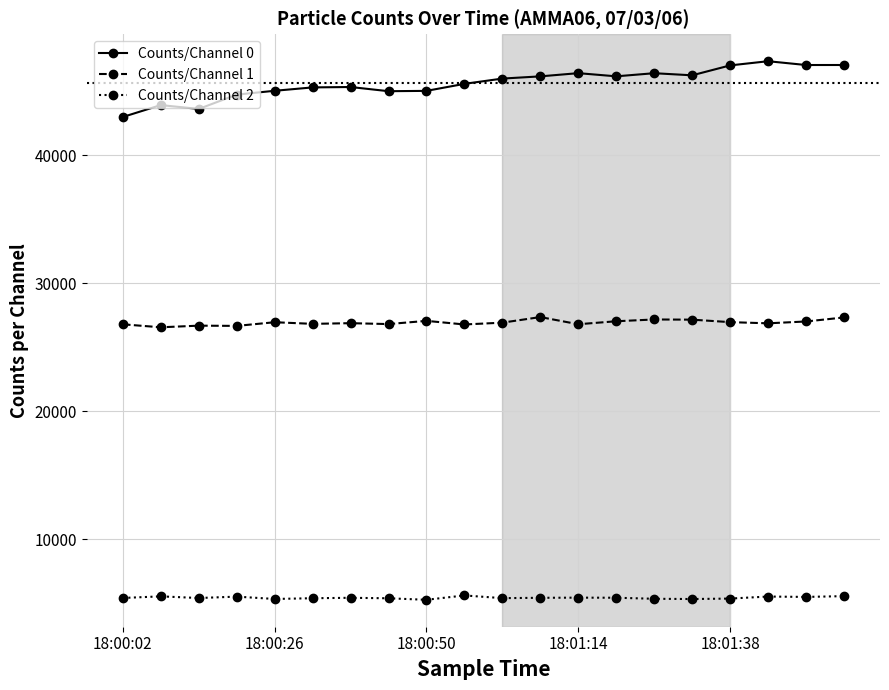

True or false: Counts/Channel 1 and Counts/Channel 0 intersect in this chart.

False